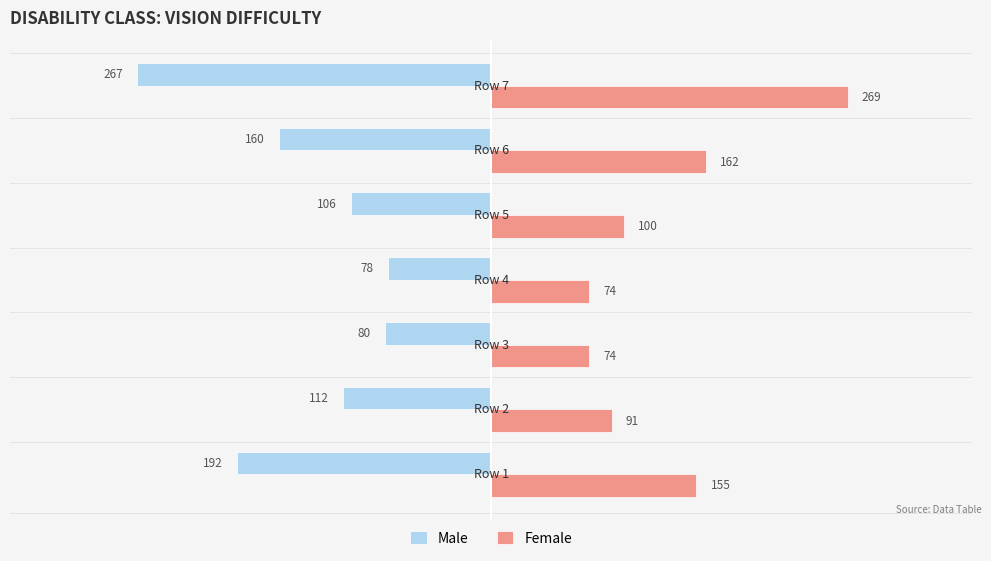

At how many categories does at least one series exceed 89?

5